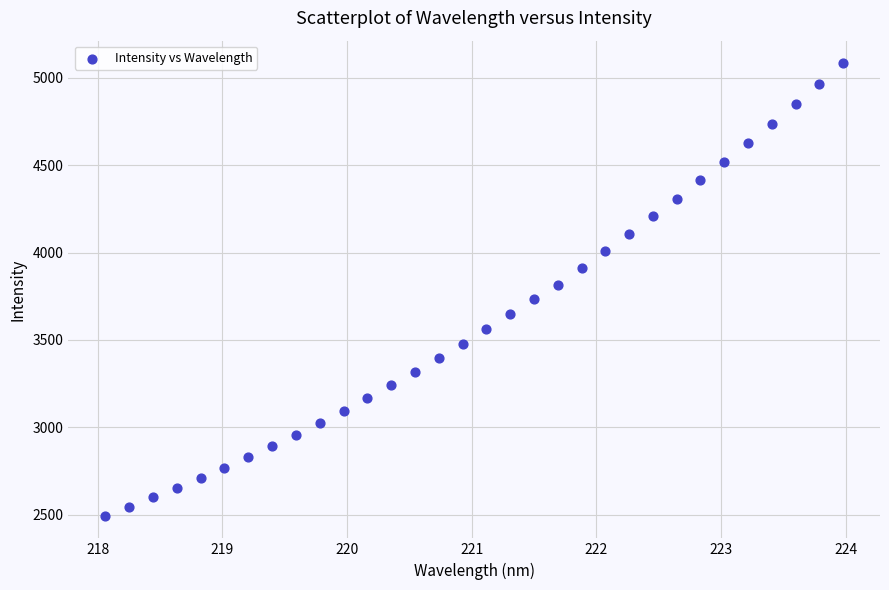

What is the range of Y values (max minus min)?

2586.2